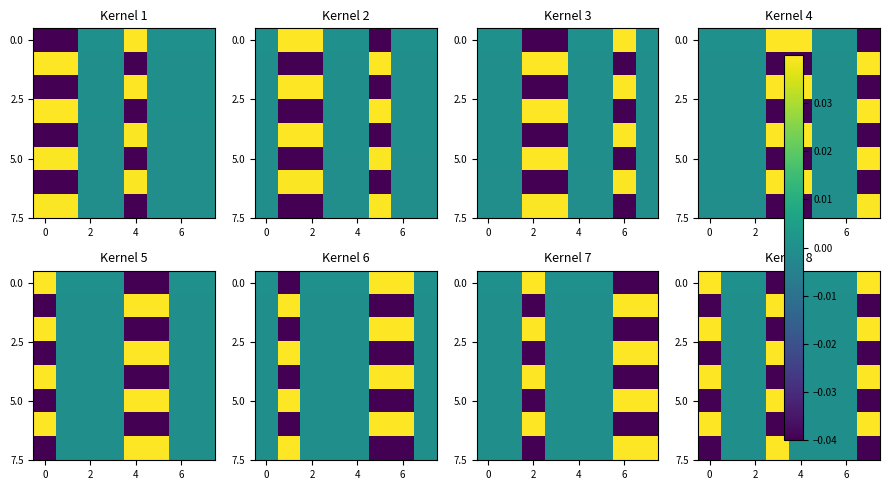

How many categories are shown in the chart?

8